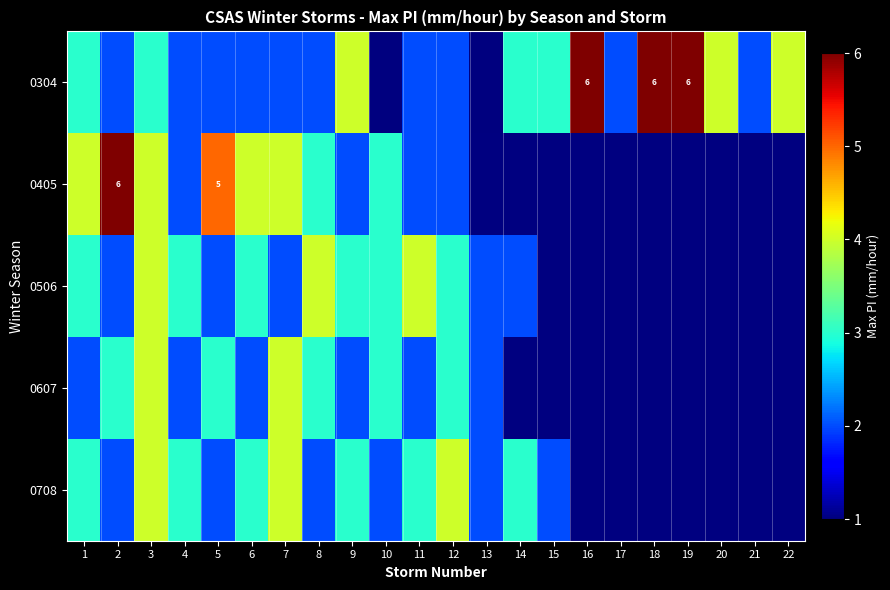

Rank the categories by 0405 value from lowest to highest.

4, 9, 11, 12, 8, 10, 1, 3, 6, 7, 5, 2, 13, 14, 15, 16, 17, 18, 19, 20, 21, 22